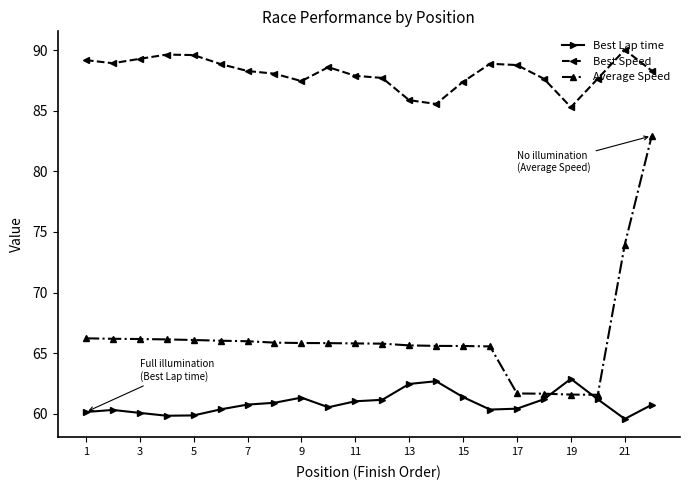

At how many categories does at least one series exceed 75?

22